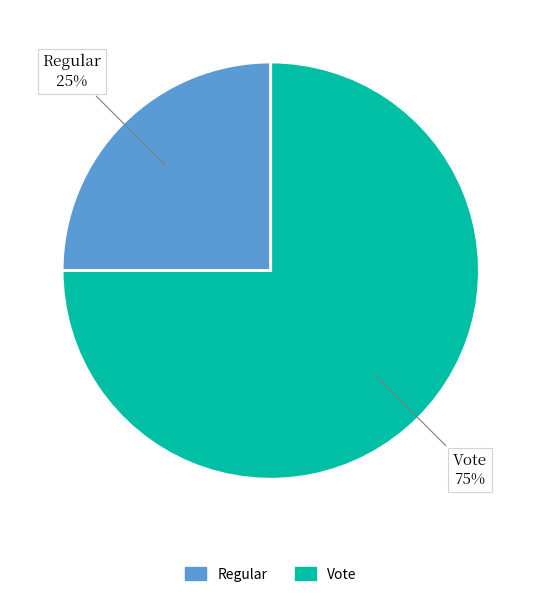

Does Regular represent more than half of the total?

No